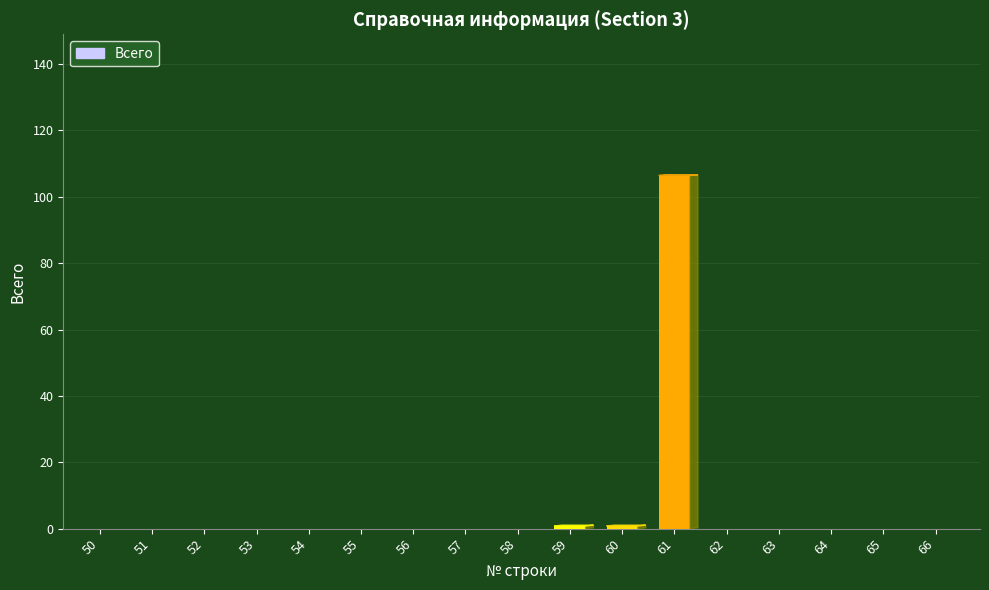

True or false: the data shows 0 at 57.

True